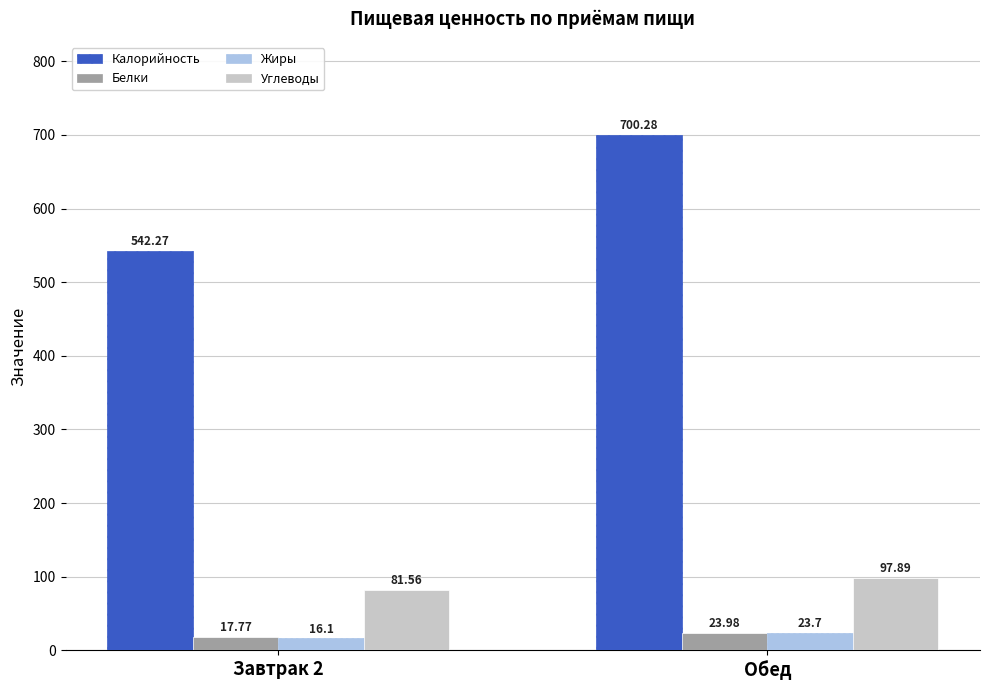

At which category is the sum across all series the highest?

Обед